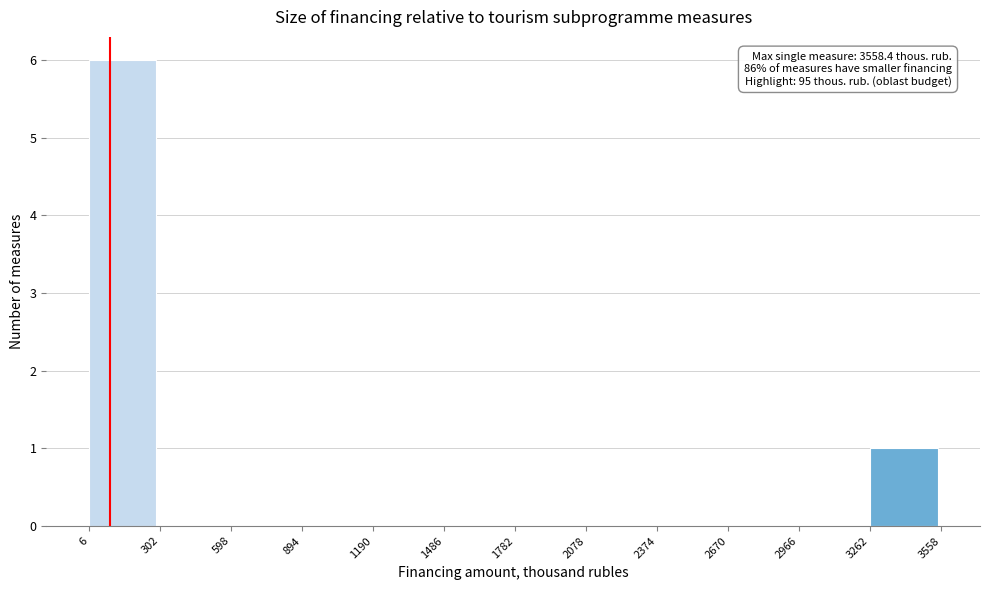

Which range on the x-axis has the tallest bar?

6 to 302